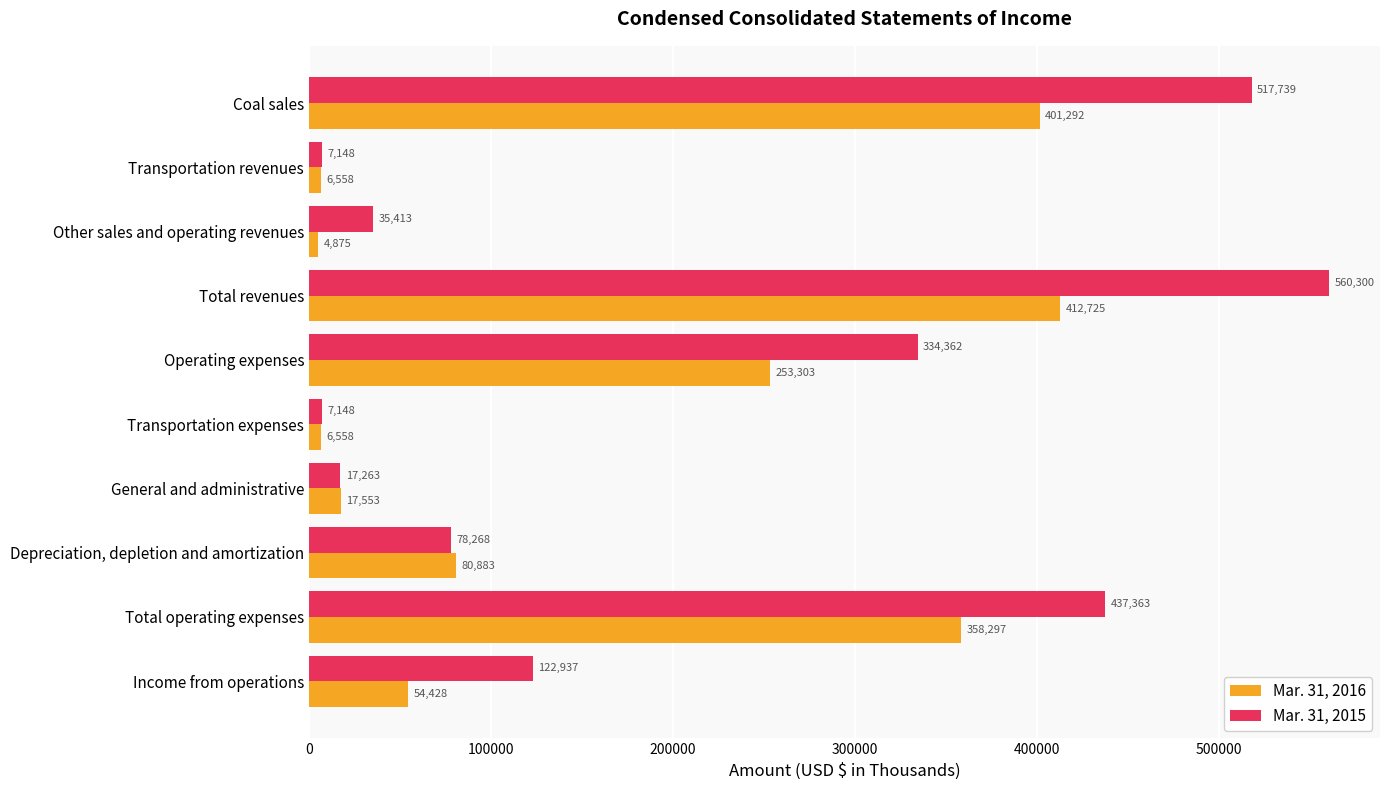

What is the spread (max minus min) of values at Transportation revenues?

590